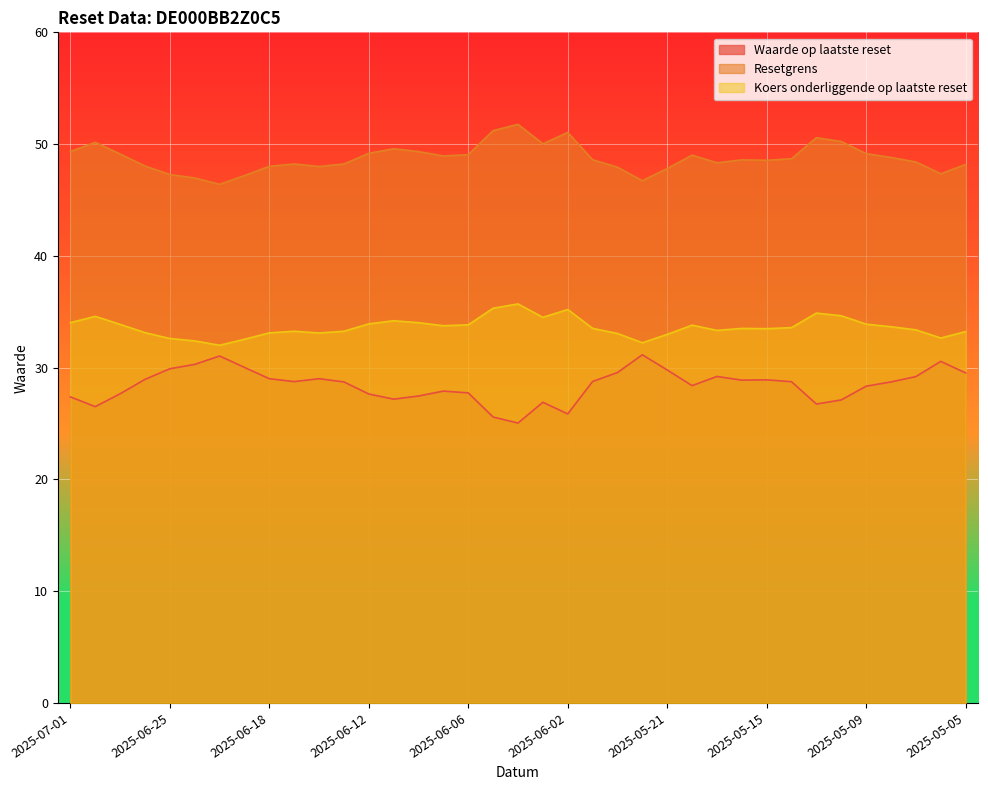

True or false: Waarde op laatste reset and Resetgrens cross at least once.

False